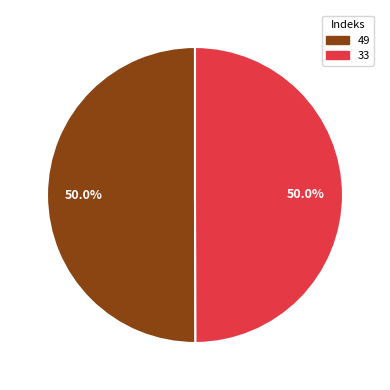

What is the ratio of the value at 49 to the value at 33?

1.0